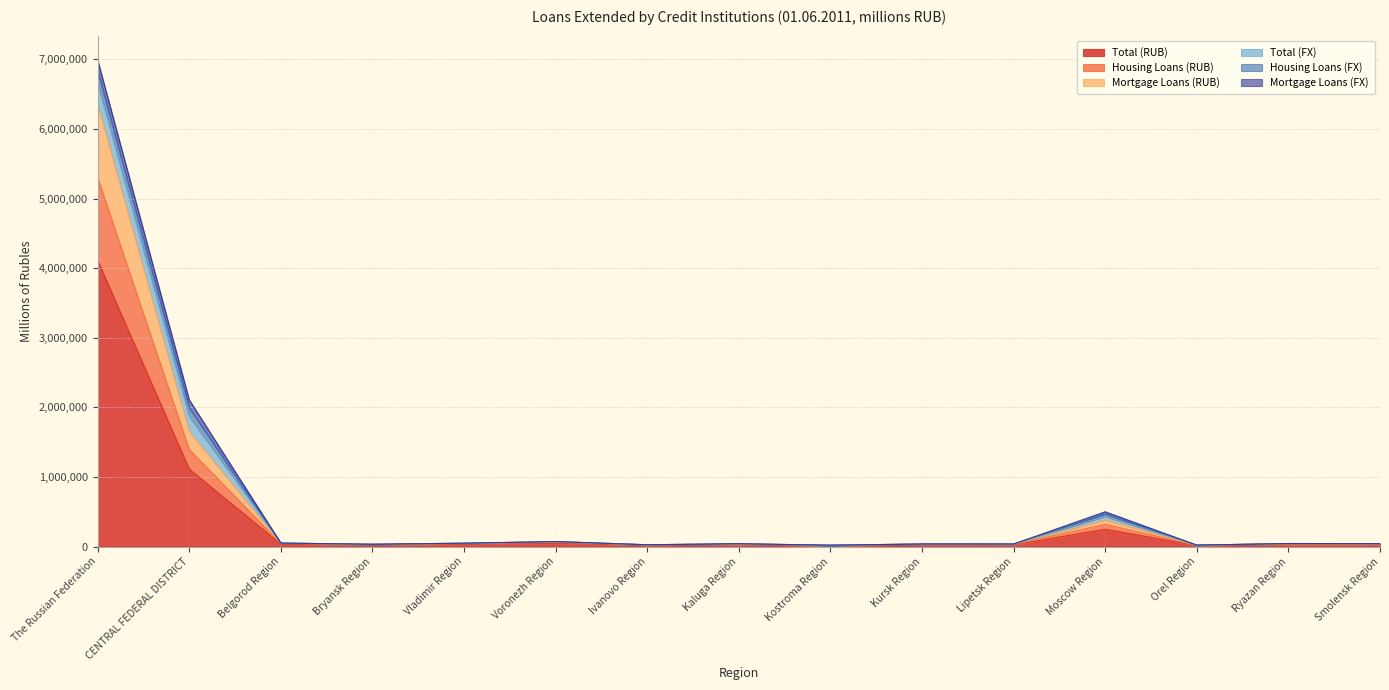

What is the sum of all Total (RUB) values?

5778020